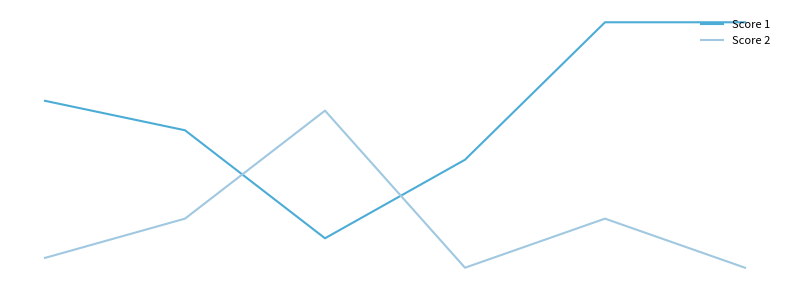

What is the lowest value of the Score 1 series?

3